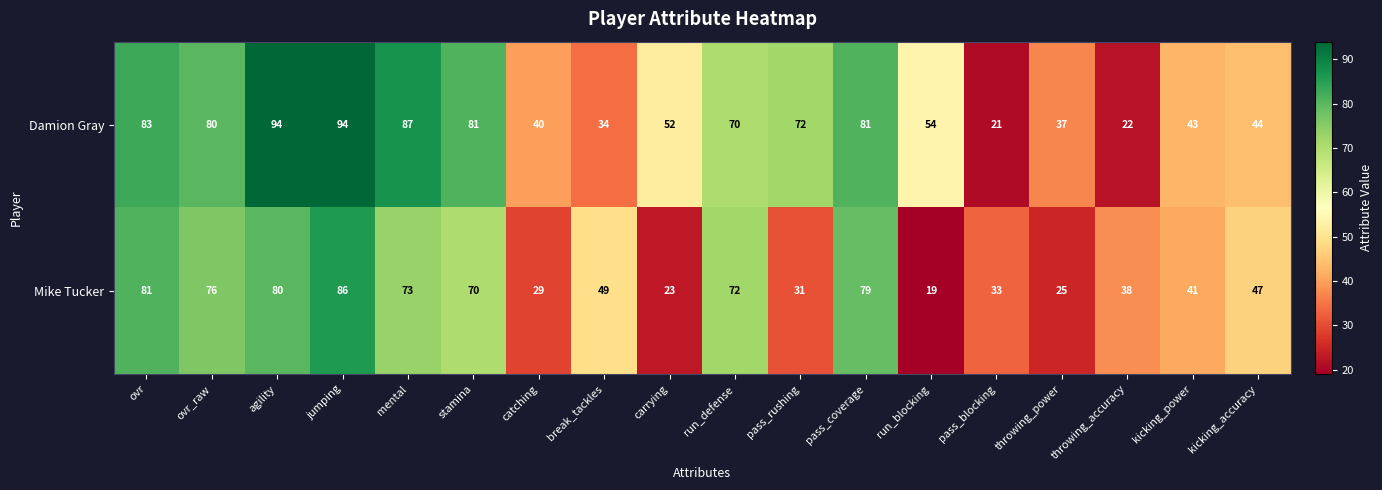

At which label does Mike Tucker reach its peak?

jumping